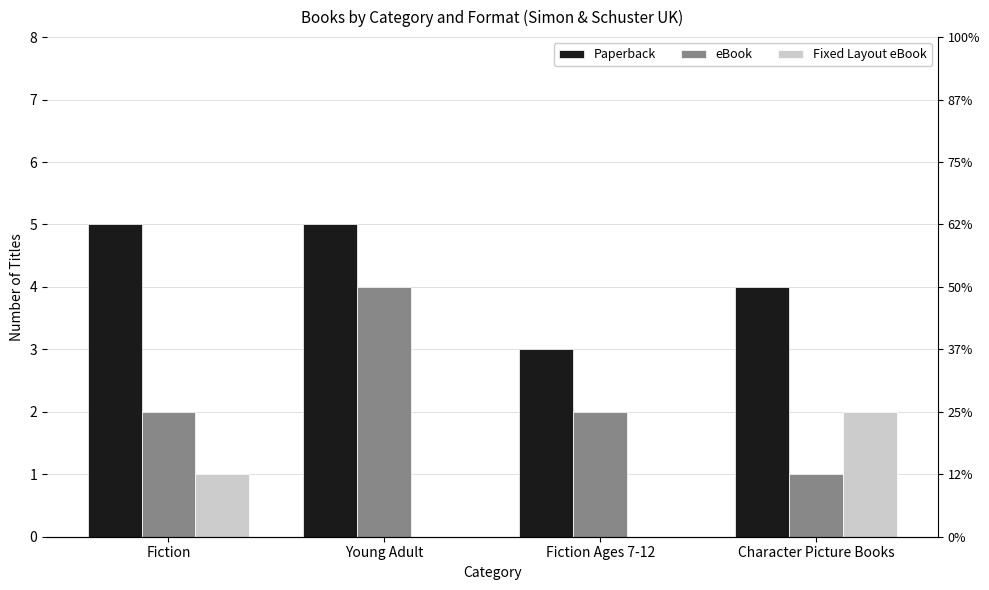

Are the bars grouped side by side (vs. stacked)?

Yes